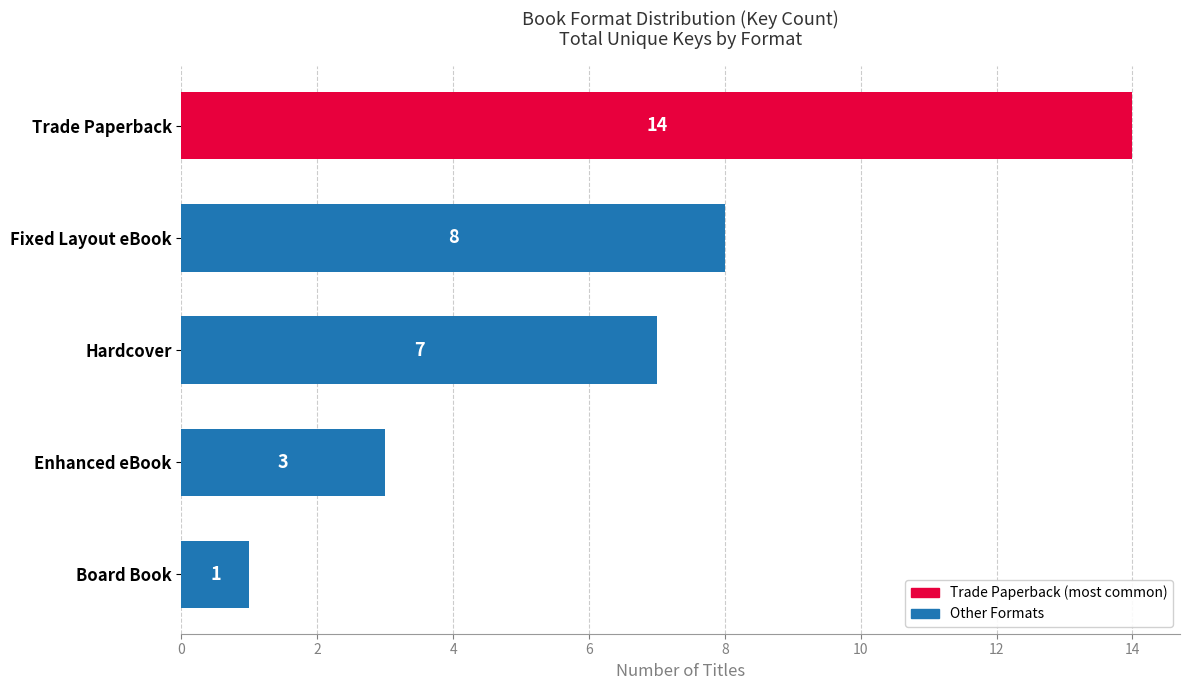

The value at Fixed Layout eBook is 5. True or false?

False